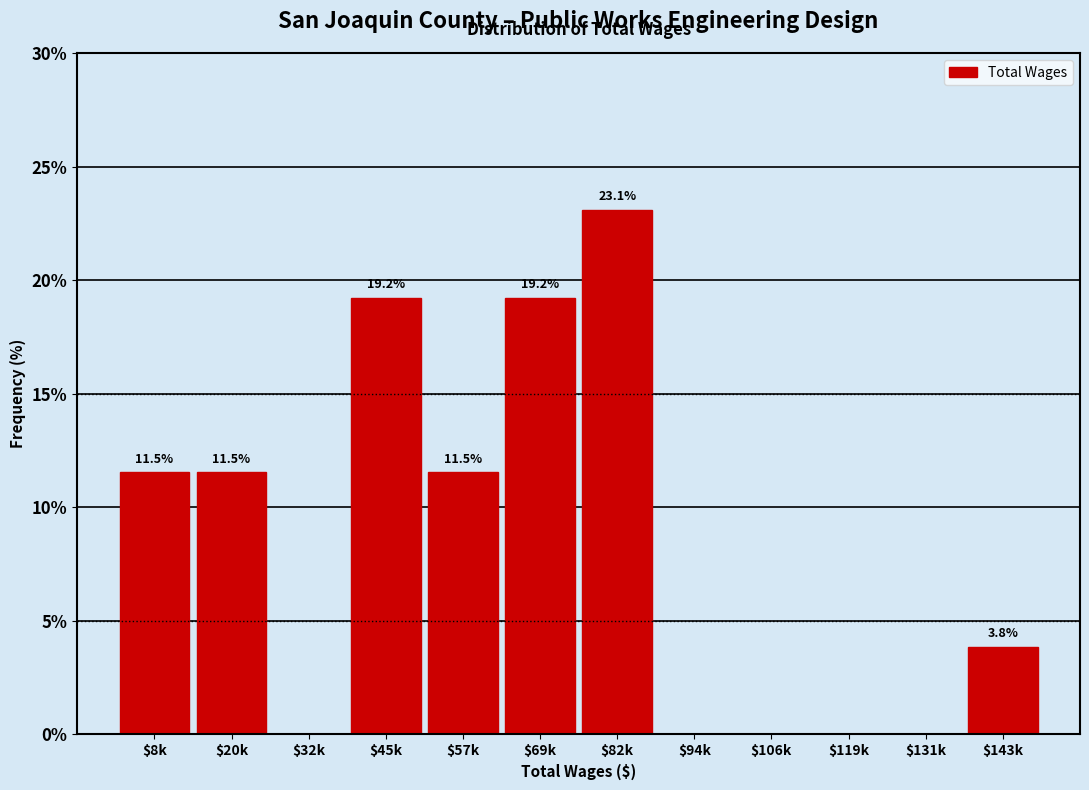

What is the maximum value shown in the chart?

23.1